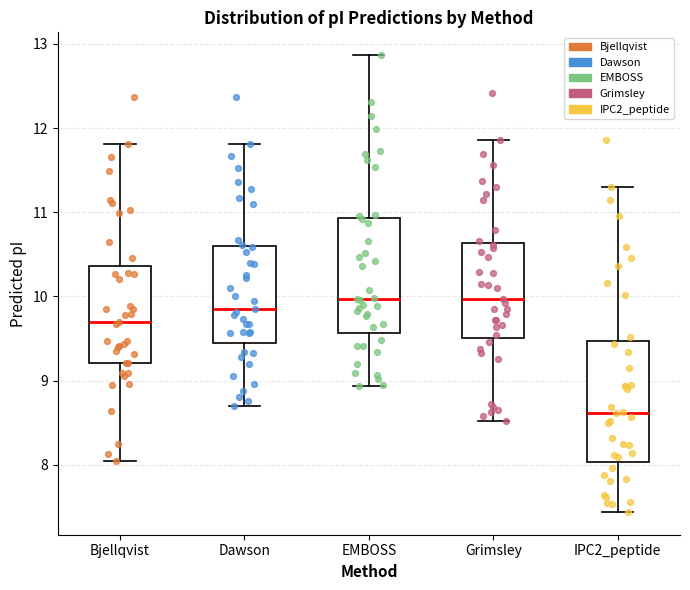

Reading left to right, read every box against the y-axis: the position of its median line, the range the box covers, and the ends of its whiskers. The values are not printed on the chart, so give them approximately, as read against the axis.

Bjellqvist: median 9.7, box 9.2 to 10.4, whiskers 8.0 to 11.8
Dawson: median 9.9, box 9.5 to 10.6, whiskers 8.7 to 11.8
EMBOSS: median 10.0, box 9.6 to 10.9, whiskers 8.9 to 12.9
Grimsley: median 10.0, box 9.5 to 10.6, whiskers 8.5 to 11.9
IPC2_peptide: median 8.6, box 8.0 to 9.5, whiskers 7.4 to 11.3